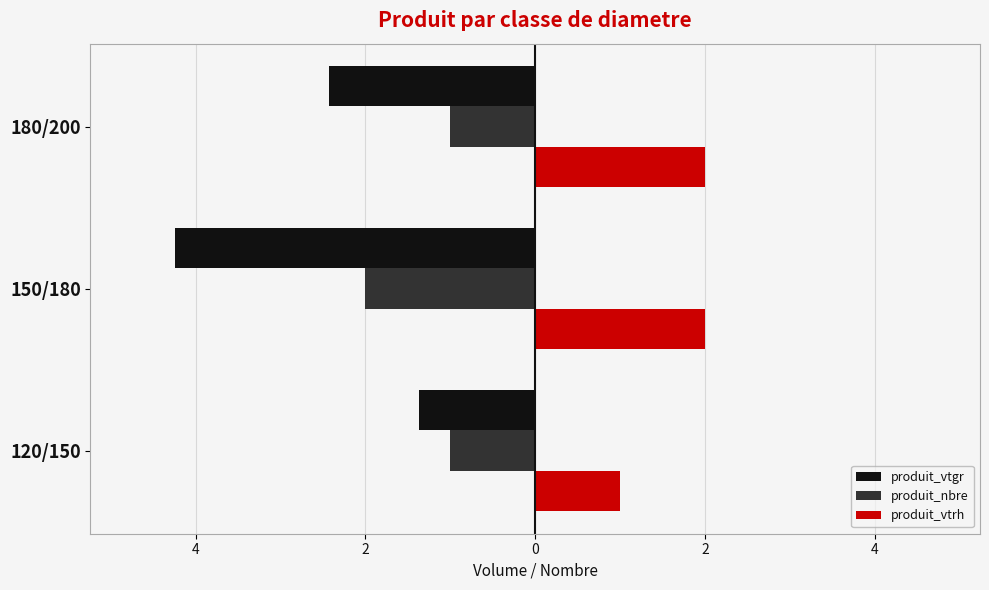

List the series in order of their overall mean, highest first.

produit_vtrh, produit_nbre, produit_vtgr